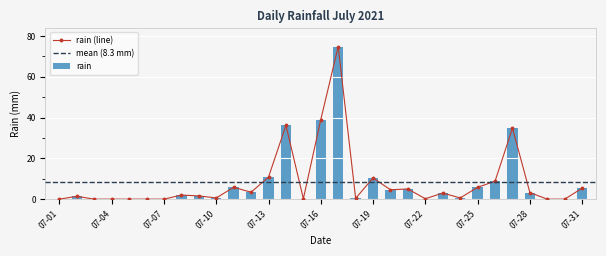

Are the bars grouped side by side (vs. stacked)?

No